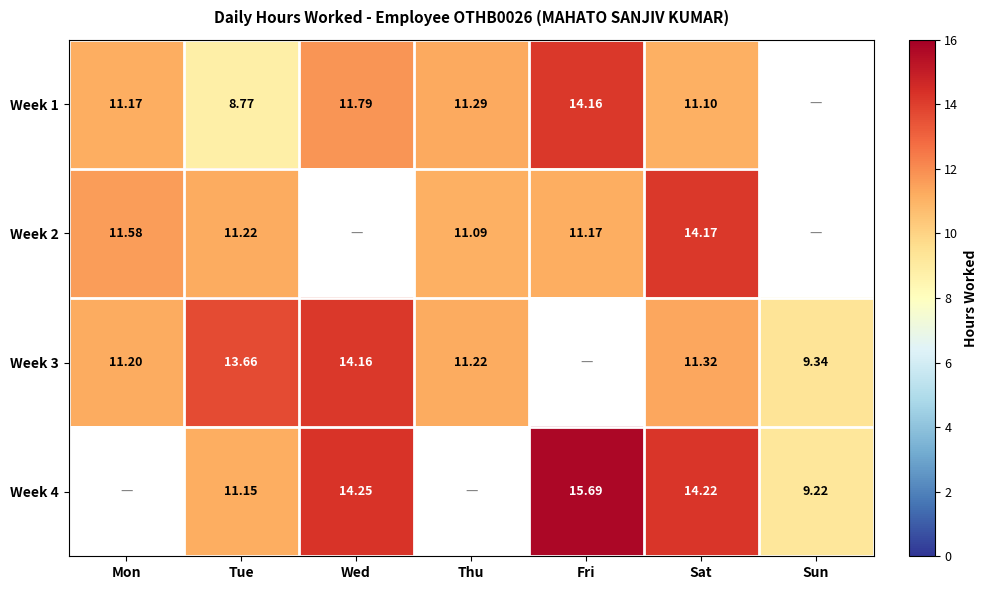

At how many categories does at least one series exceed 13?

4